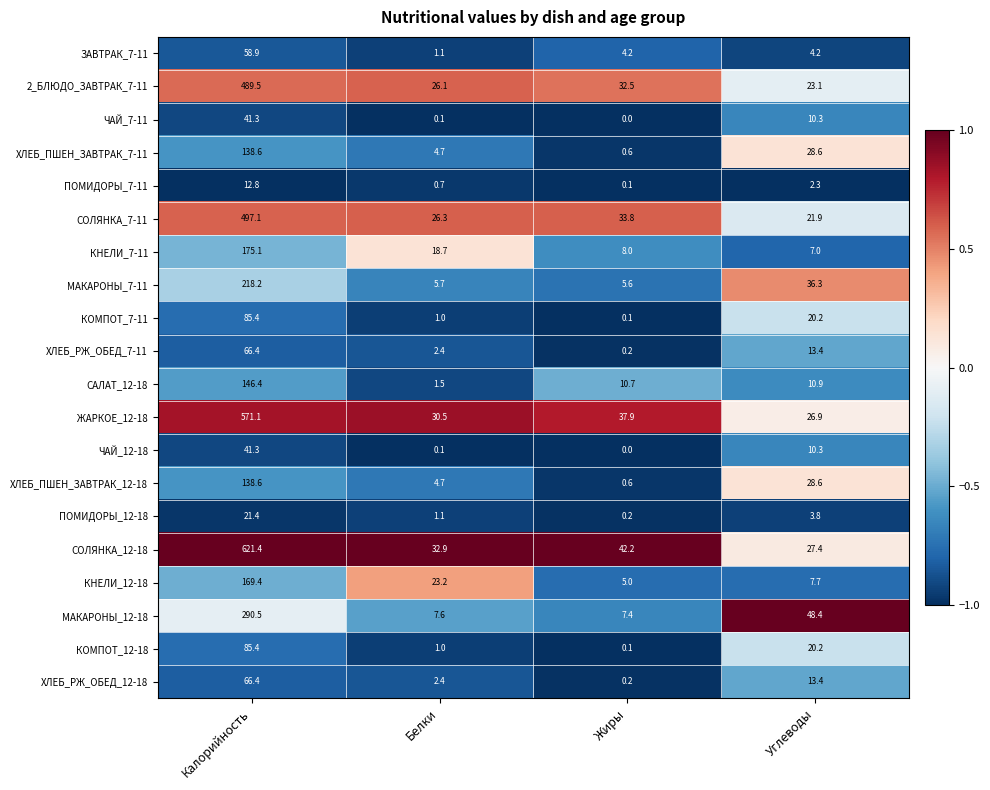

Where is ПОМИДОРЫ_12-18 nearest to the value 10?

Углеводы